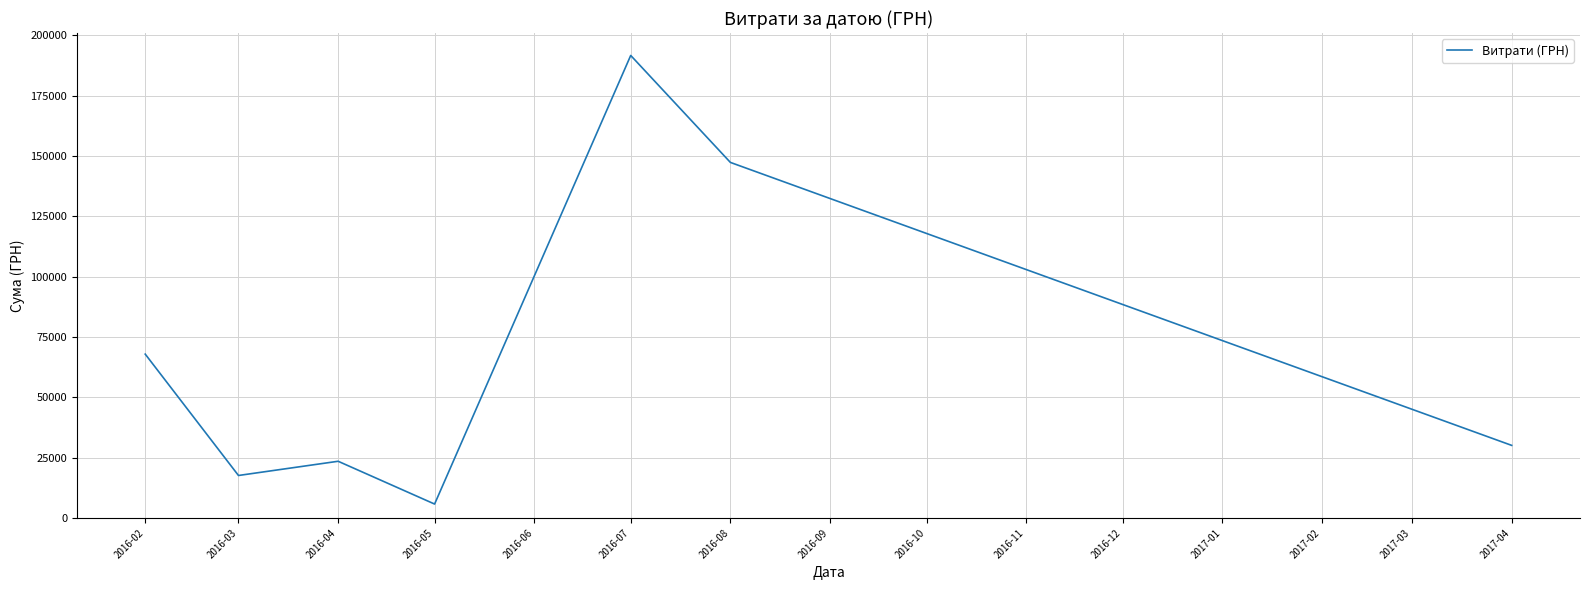

What is the difference between the maximum and minimum values?

185808.9